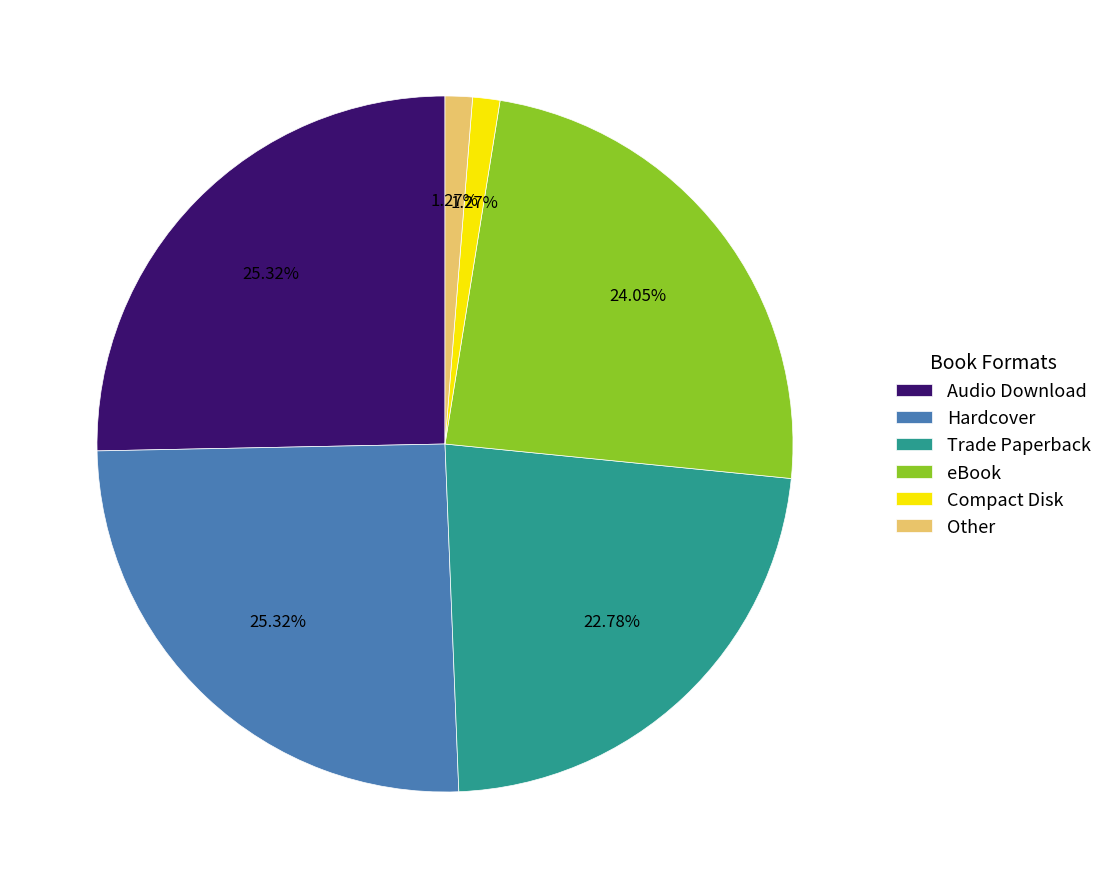

The Trade Paperback slice represents 23% of the pie. True or false?

True